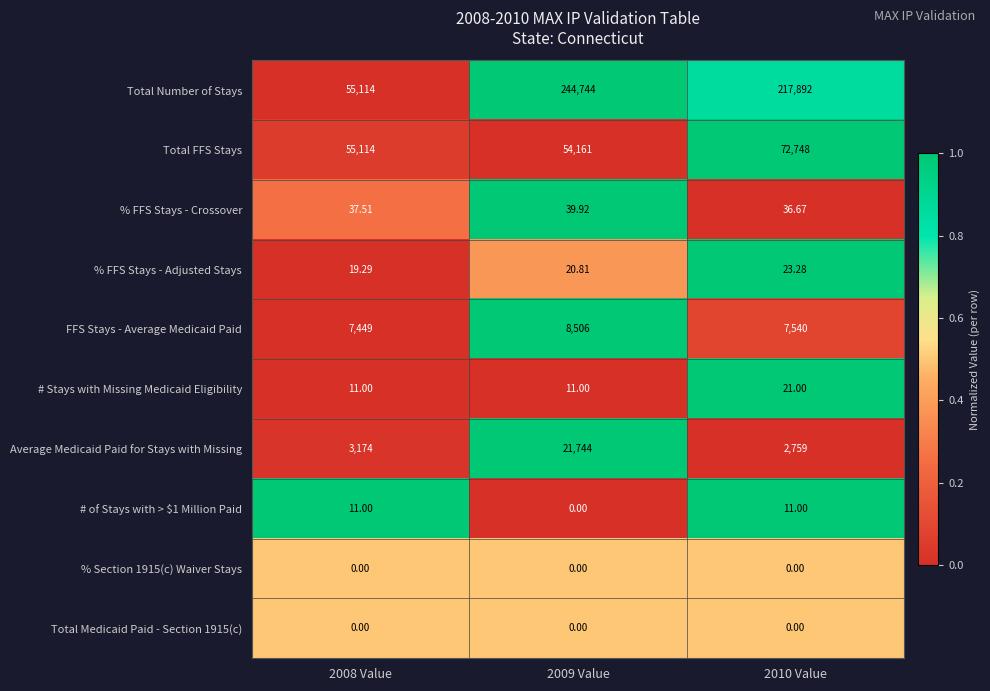

Which series has the largest range (max minus min)?

Total Number of Stays